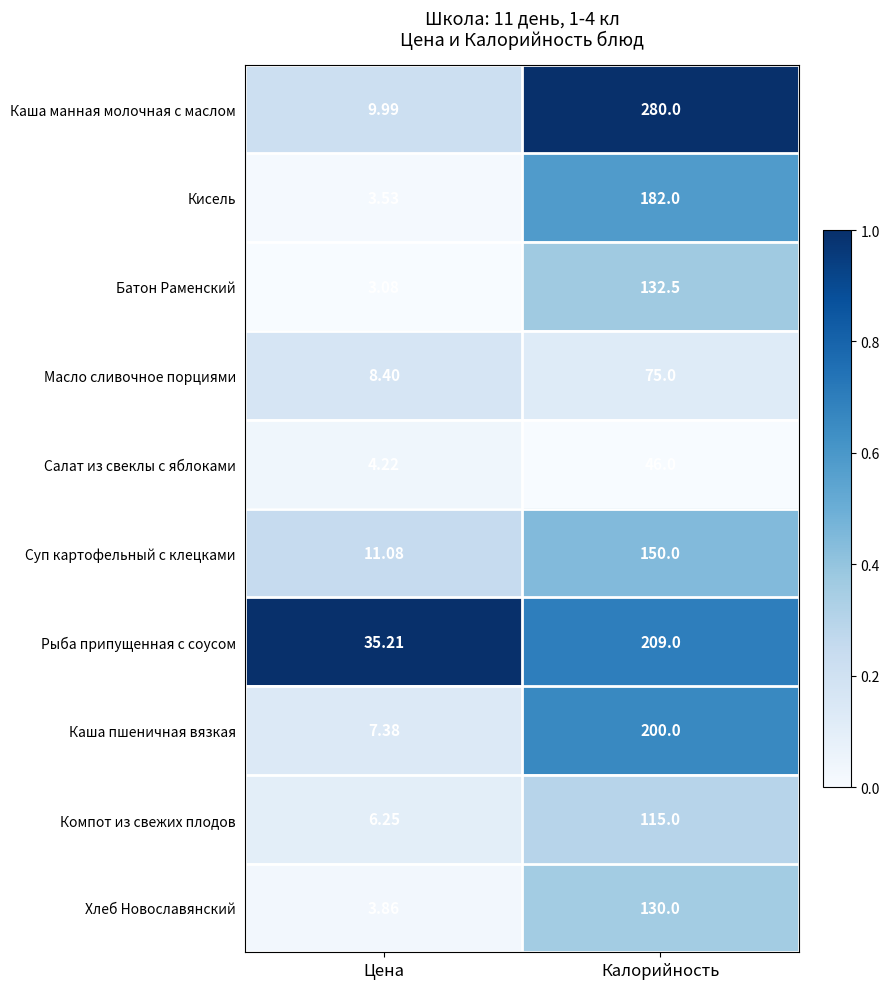

Which series changed the most between Цена and Калорийность?

Каша манная молочная с маслом